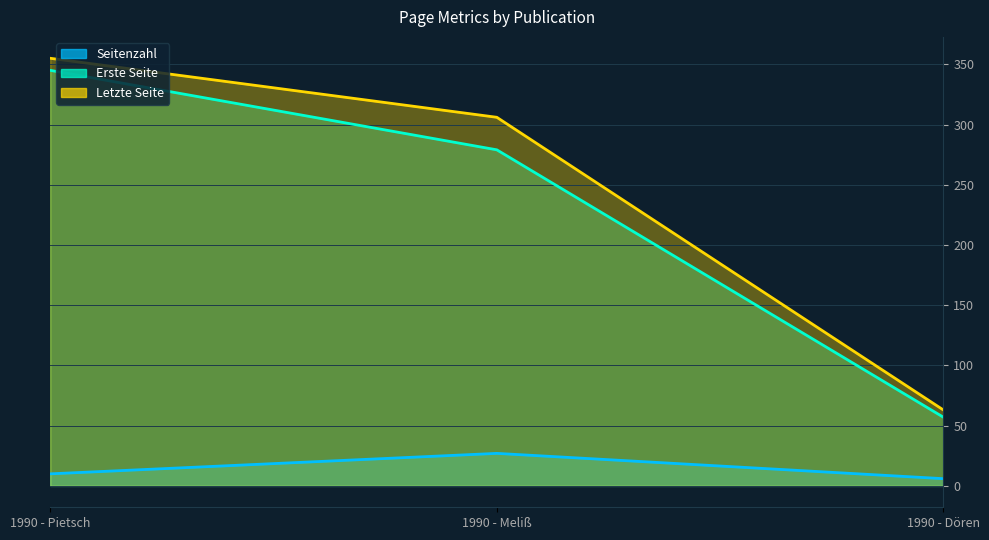

What is the label of the 1st point from the right?

1990 - Dören